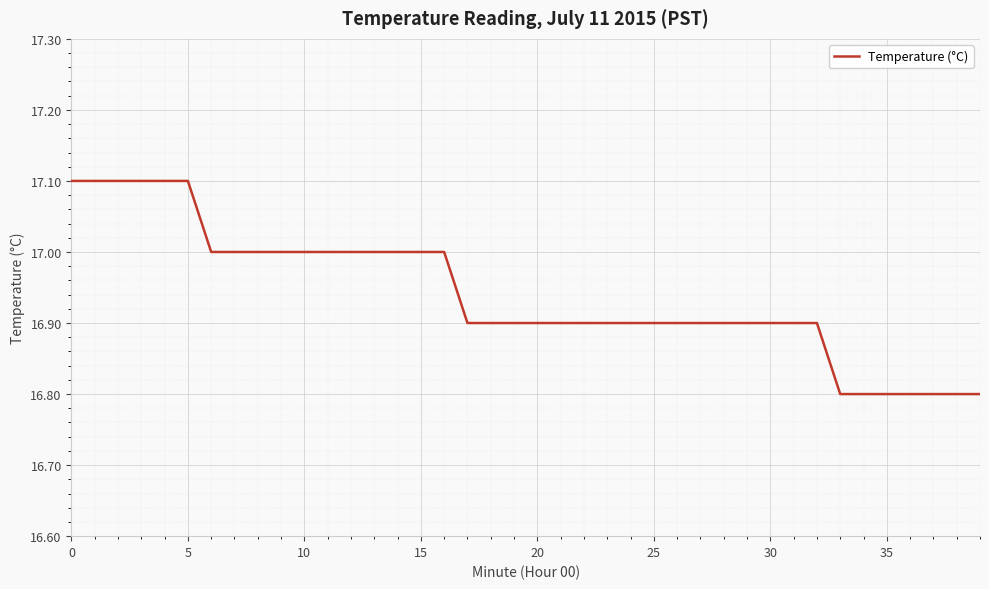

What is the greatest value displayed?

17.1